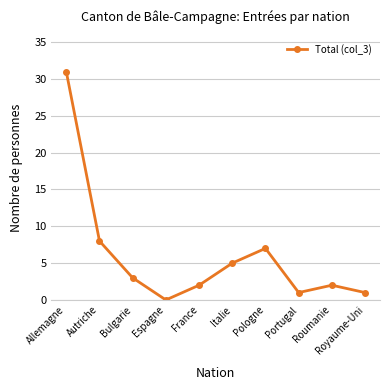

Does the chart have visible grid lines?

Yes